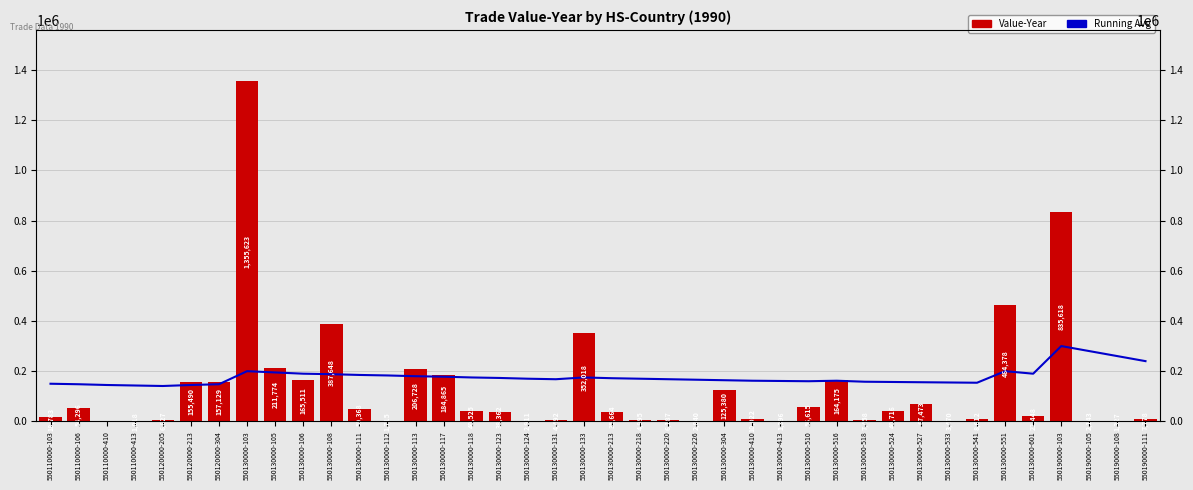

Reading left to right, what are all the values shown in this chart?

Running Avg: 550110000-103=150000	550110000-106=148000	550110000-410=145000	550110000-413=143000	550120000-205=141000	550120000-213=145000	550120000-304=148000	550130000-103=200000	550130000-105=195000	550130000-106=190000	550130000-108=188000	550130000-111=185000	550130000-112=183000	550130000-113=180000	550130000-117=178000	550130000-118=175000	550130000-123=173000	550130000-124=170000	550130000-131=168000	550130000-133=175000	550130000-213=172000	550130000-218=170000	550130000-220=168000	550130000-226=166000	550130000-304=164000	550130000-410=162000	550130000-413=161000	550130000-510=160000	550130000-516=162000	550130000-518=158000	550130000-524=157000	550130000-527=156000	550130000-533=155000	550130000-541=154000	550130000-551=200000	550130000-601=190000	550190000-103=300000	550190000-105=280000	550190000-108=260000	550190000-111=240000
Value-Year: 550110000-103=18783	550110000-106=54296	550110000-410=492	550110000-413=1018	550120000-205=6627	550120000-213=155490	550120000-304=157129	550130000-103=1355623	550130000-105=211774	550130000-106=165511	550130000-108=387648	550130000-111=50368	550130000-112=1715	550130000-113=206728	550130000-117=184865	550130000-118=40525	550130000-123=38362	550130000-124=2911	550130000-131=4492	550130000-133=352018	550130000-213=35664	550130000-218=4995	550130000-220=6187	550130000-226=2840	550130000-304=125380	550130000-410=10022	550130000-413=1396	550130000-510=56615	550130000-516=164175	550130000-518=7458	550130000-524=40716	550130000-527=67473	550130000-533=3470	550130000-541=8612	550130000-551=464378	550130000-601=22448	550190000-103=835618	550190000-105=2143	550190000-108=1327	550190000-111=7778